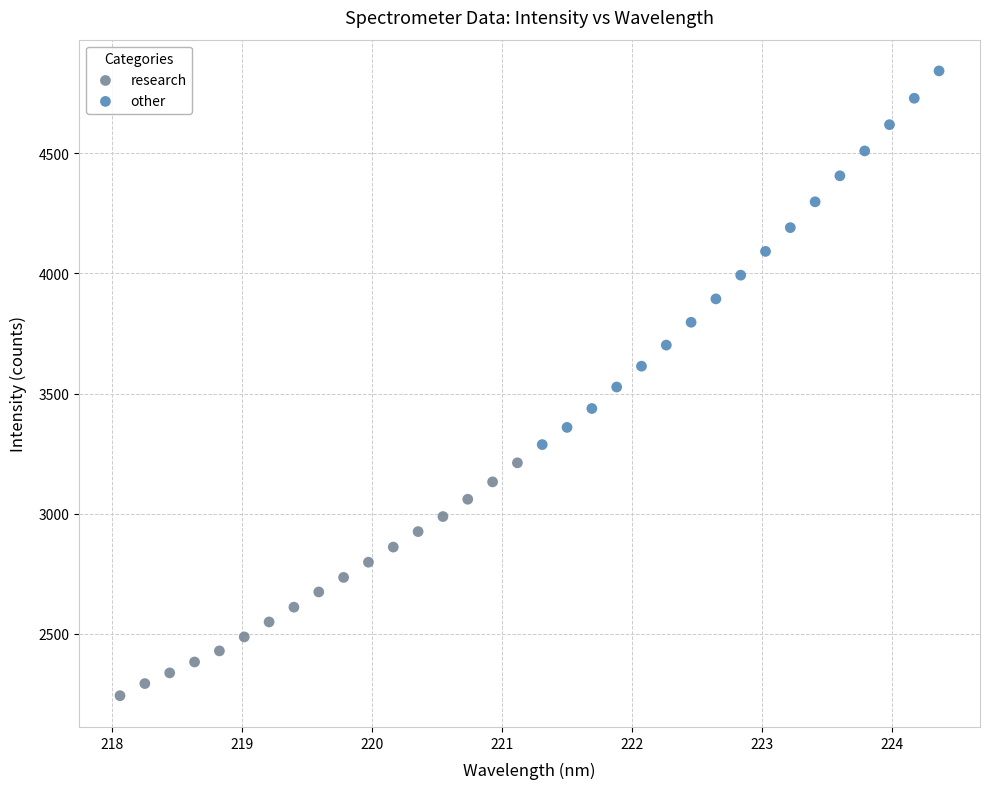

Which series reaches the minimum Y coordinate?

research